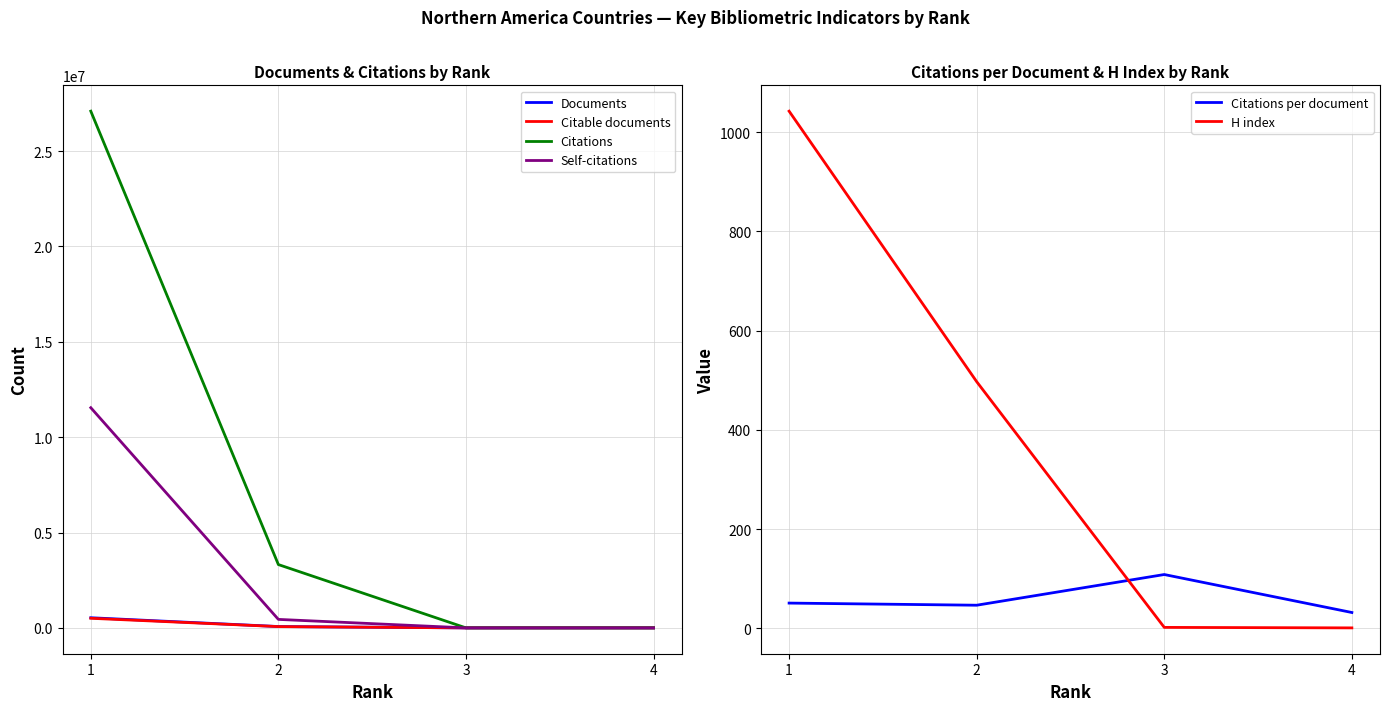

List the series in order of their peak value, highest first.

Citations, Self-citations, Documents, Citable documents, H index, Citations per document